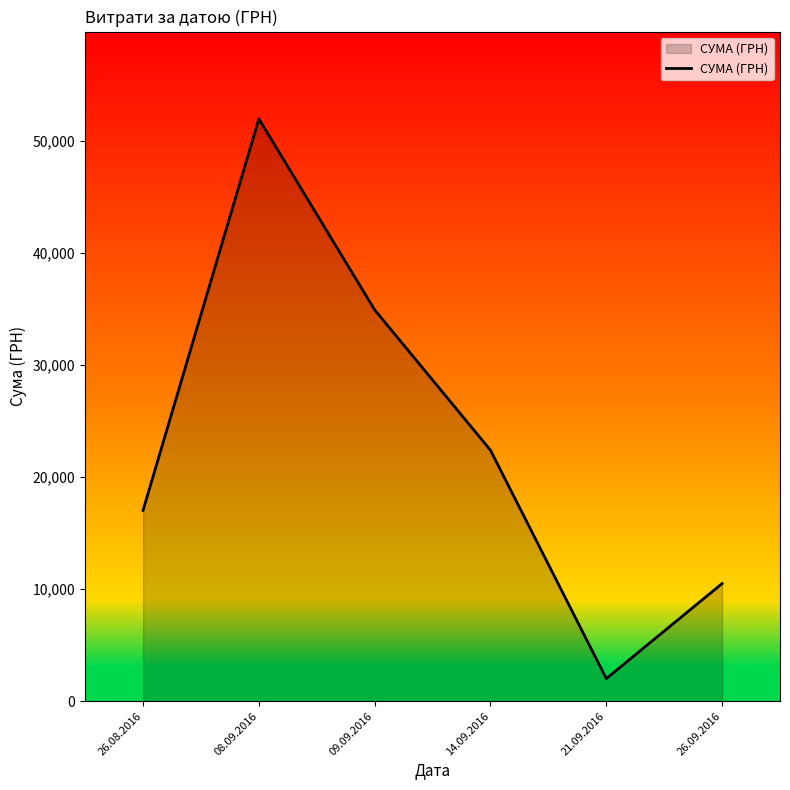

Which label corresponds to the largest value in the chart?

08.09.2016